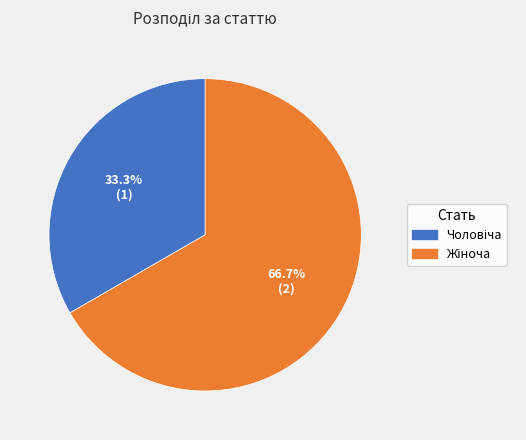

Does any single category account for the majority?

Yes